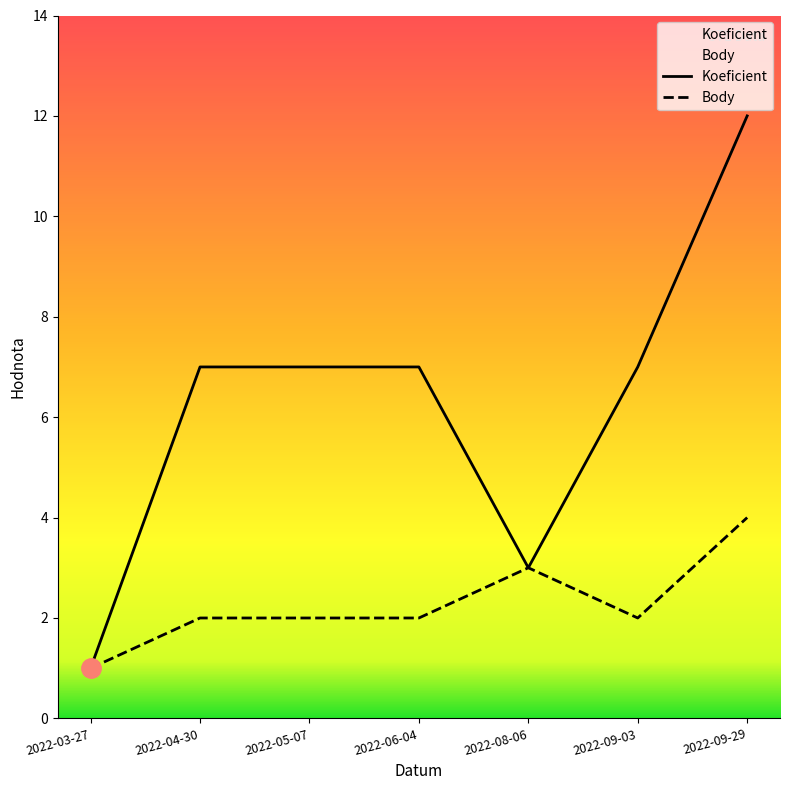

What is the minimum value for Koeficient?

1